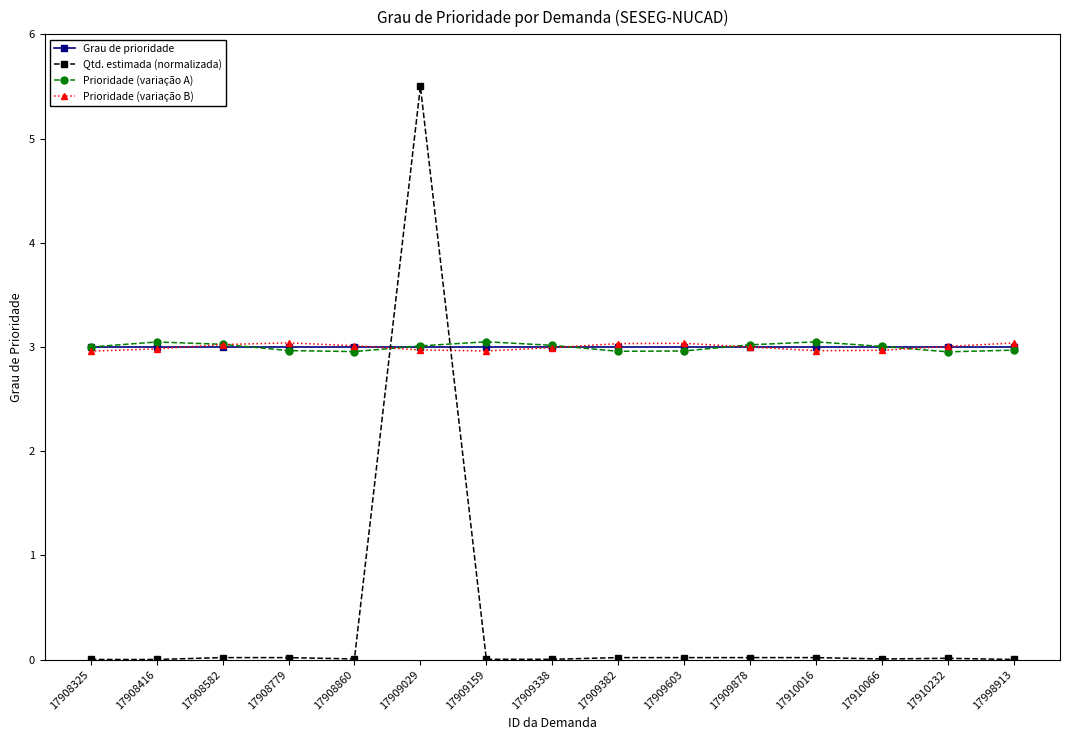

True or false: Qtd. estimada (normalizada) has more than 0 points higher than both neighbors.

True